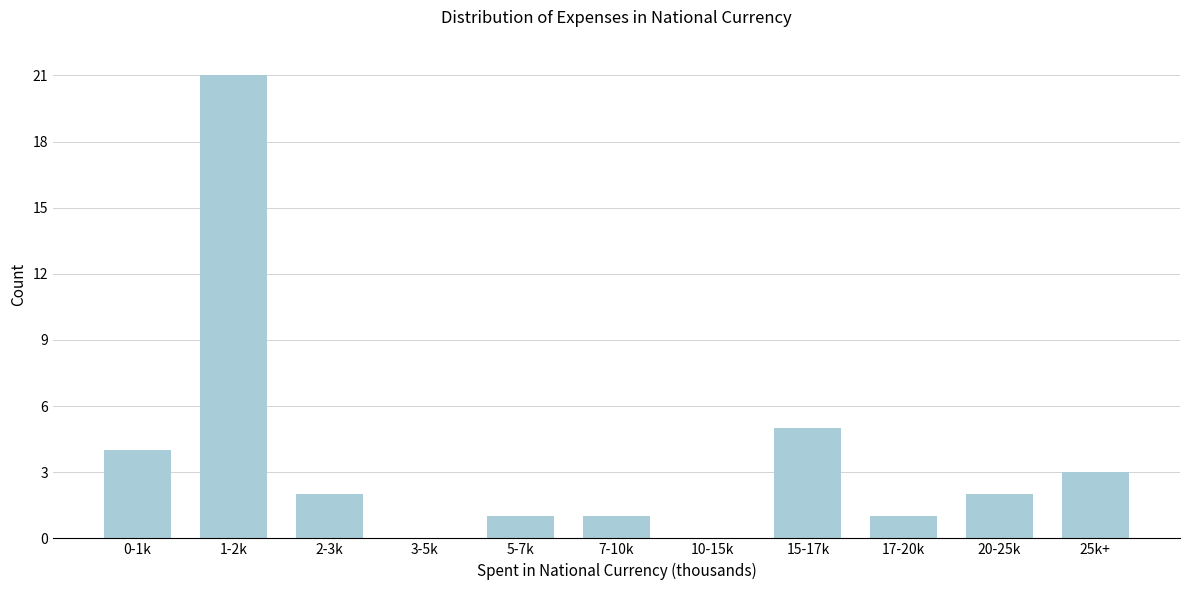

Reading left to right, extract all data points from this chart.

0-1k=4	1-2k=21	2-3k=2	3-5k=0	5-7k=1	7-10k=1	10-15k=0	15-17k=5	17-20k=1	20-25k=2	25k+=3